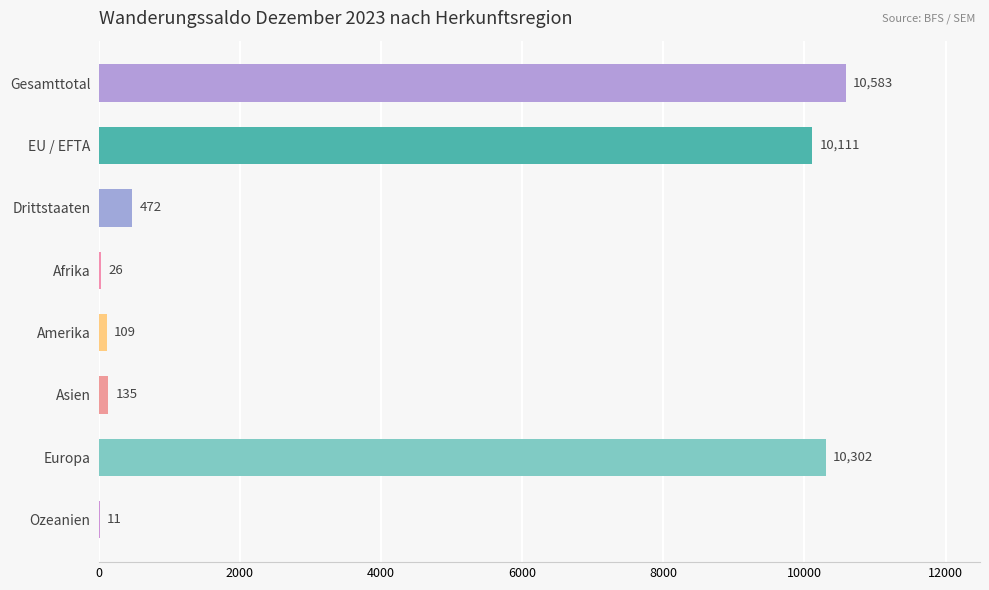

The value at EU / EFTA is 10111. True or false?

True